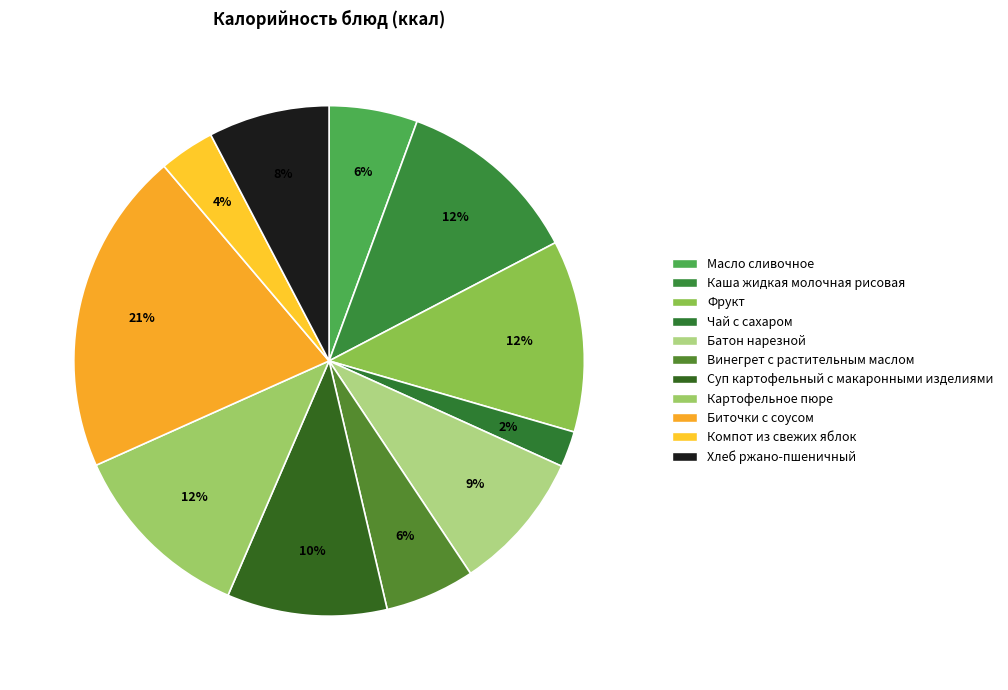

How many slices are in this pie chart?

11